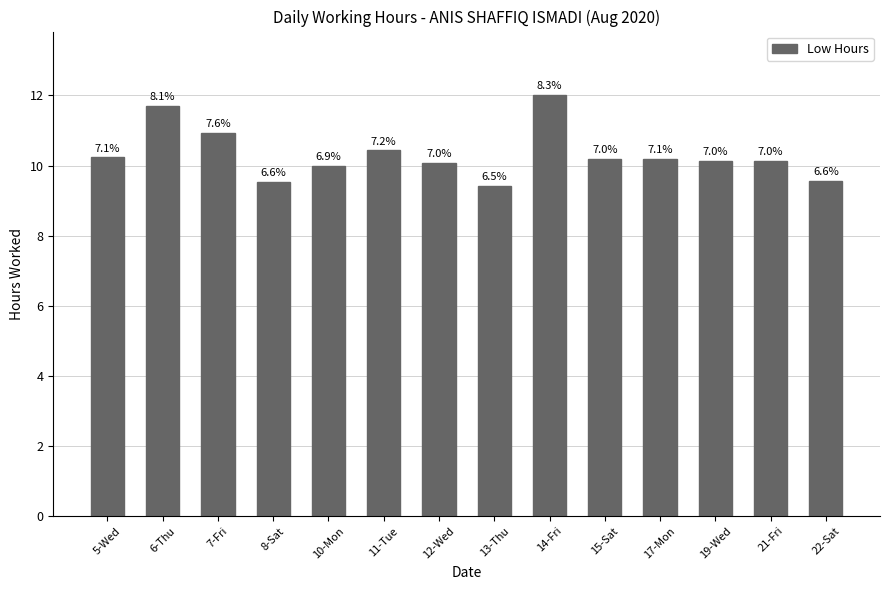

Which category has the highest value across all series?

14-Fri